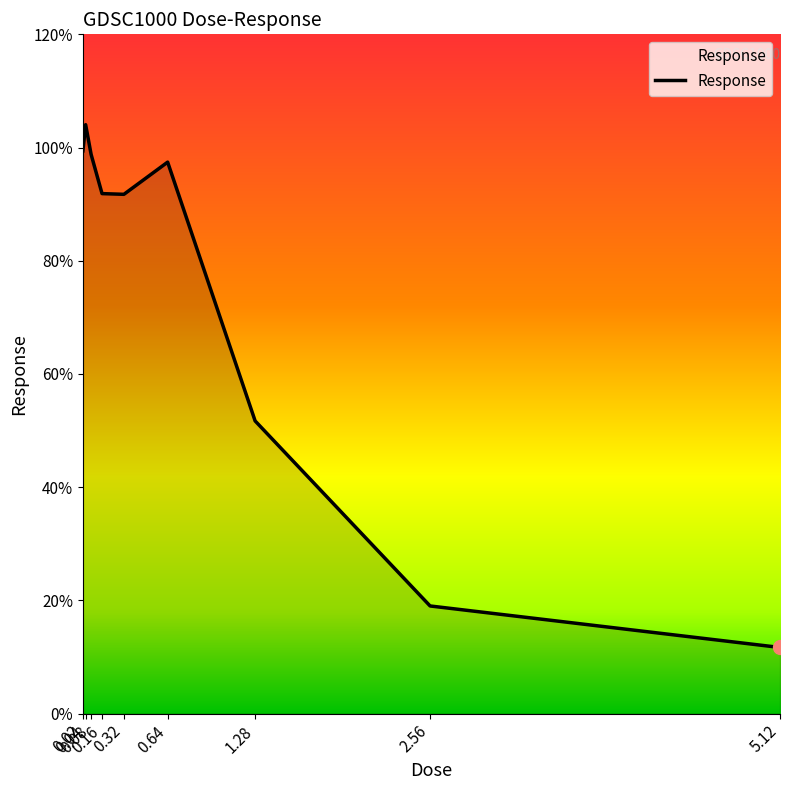

What is the maximum value shown in the chart?

104.0